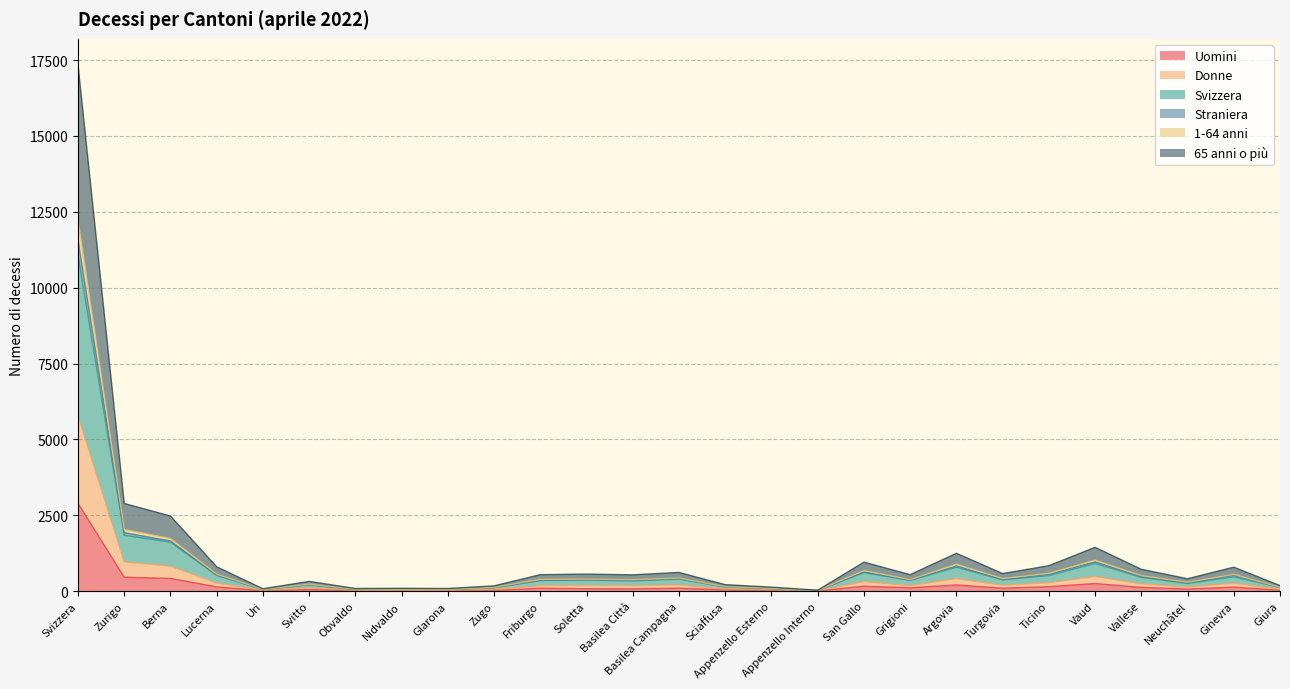

What is the total value across all series at Argovia?

1246